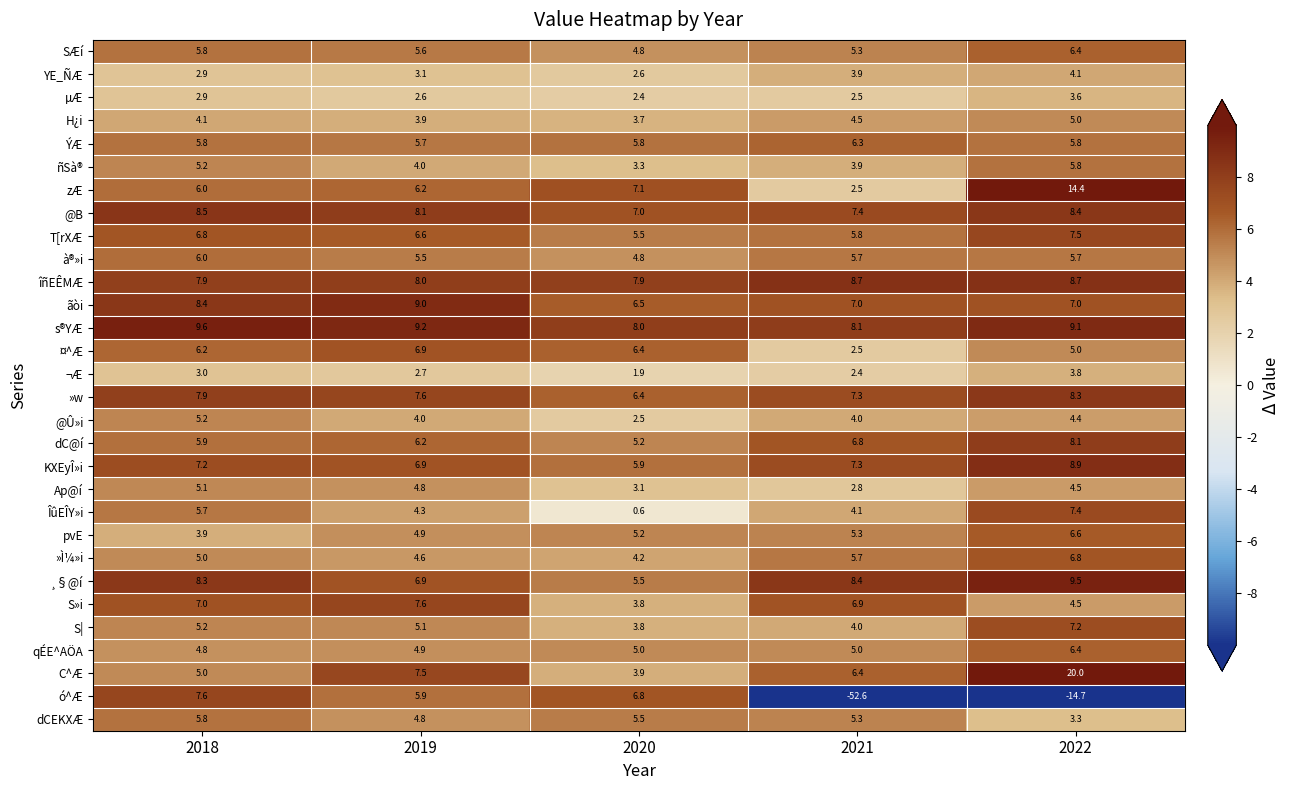

Where is îñEÊMÆ nearest to the value 8?

2019